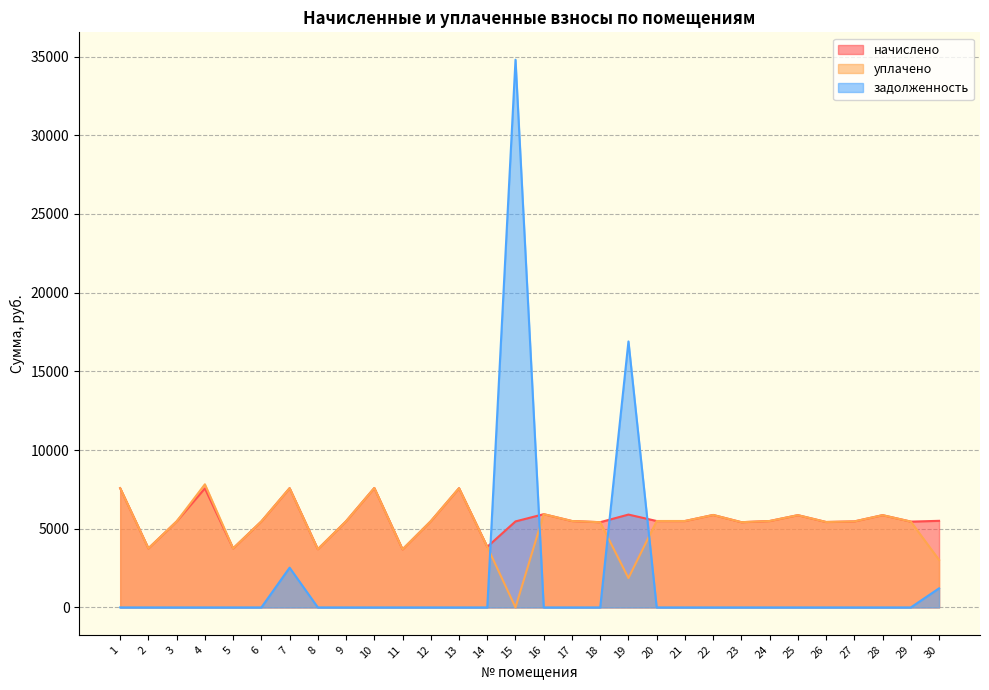

Between 1 and 17, which is larger?

1